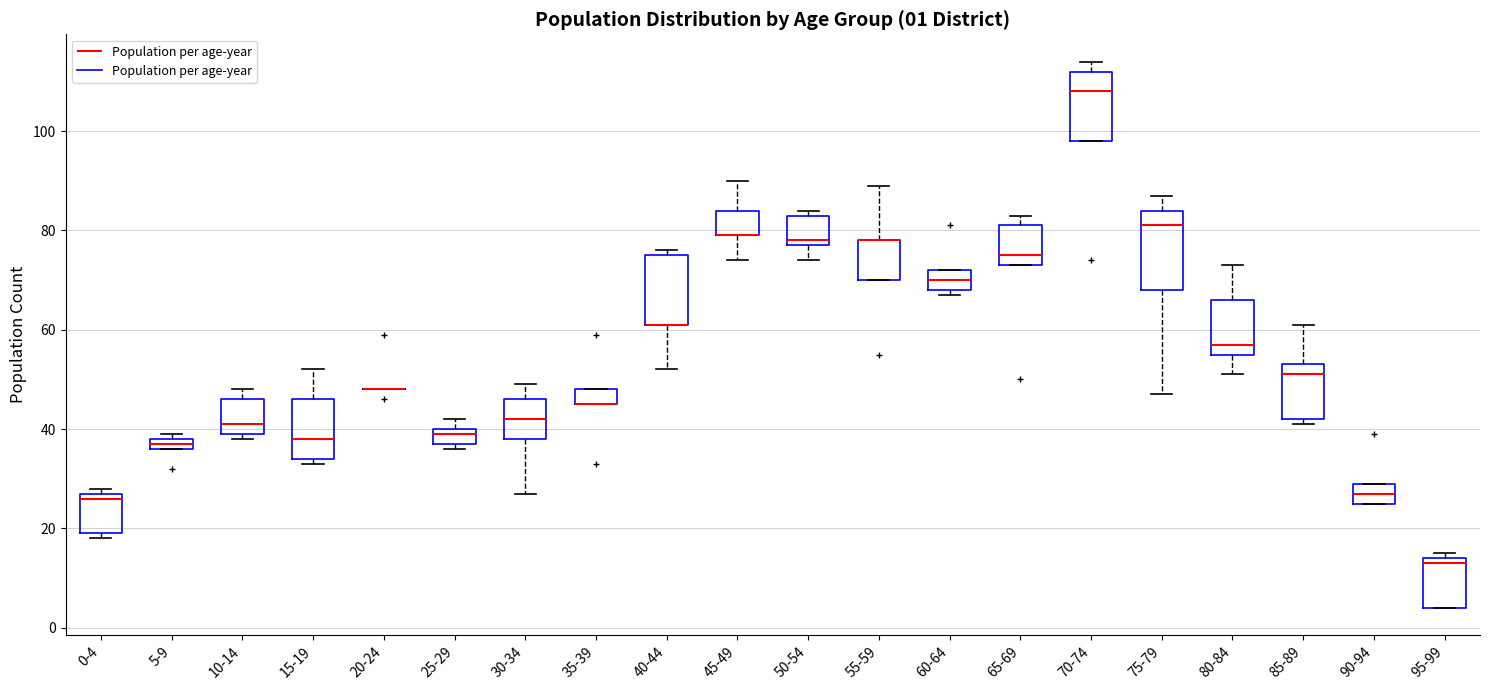

Comparing the boxes themselves (not the whiskers), which one is the tallest?

75-79